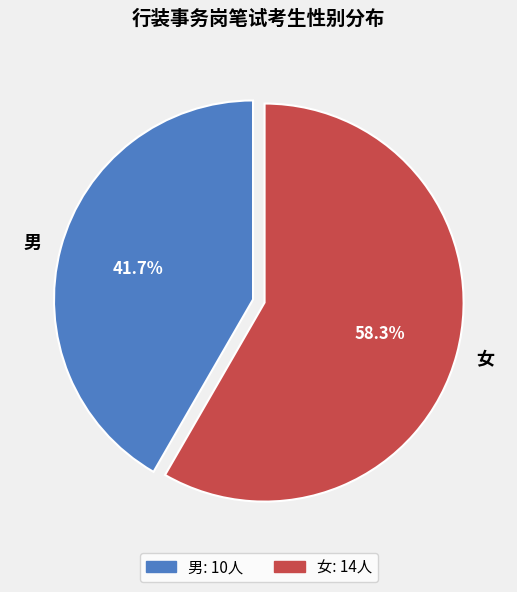

Rank the categories by value from highest to lowest.

女, 男